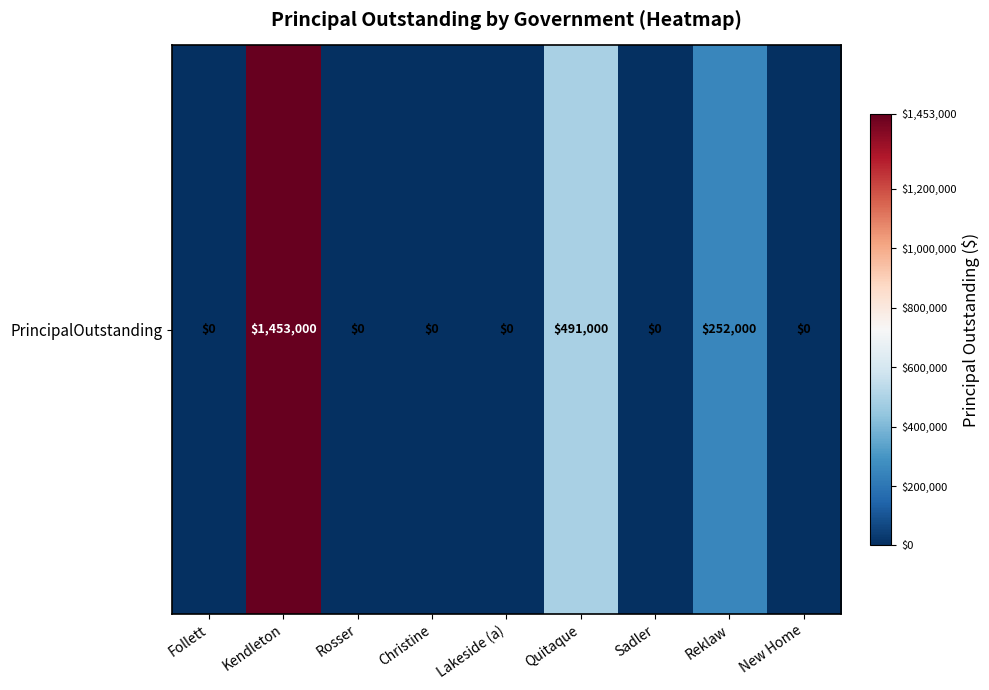

Between Rosser and Sadler, which is larger?

Rosser